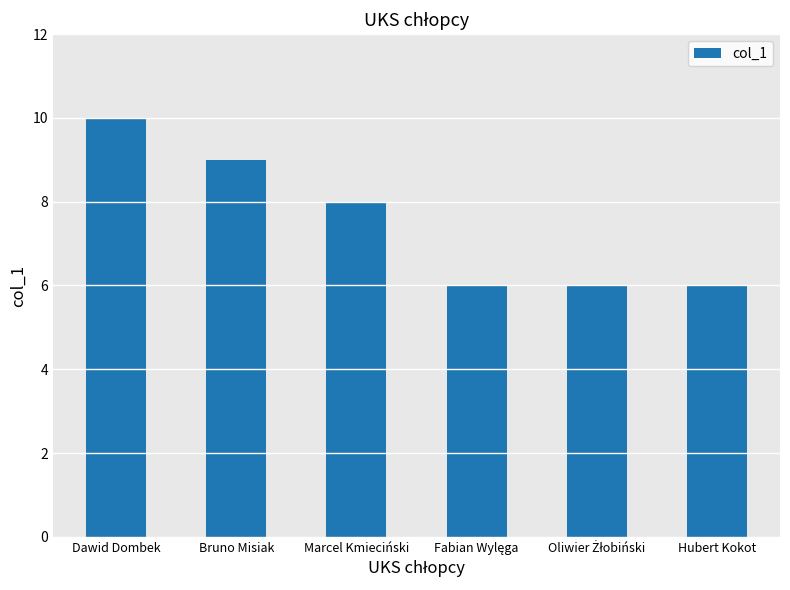

How many bars are there in total?

6